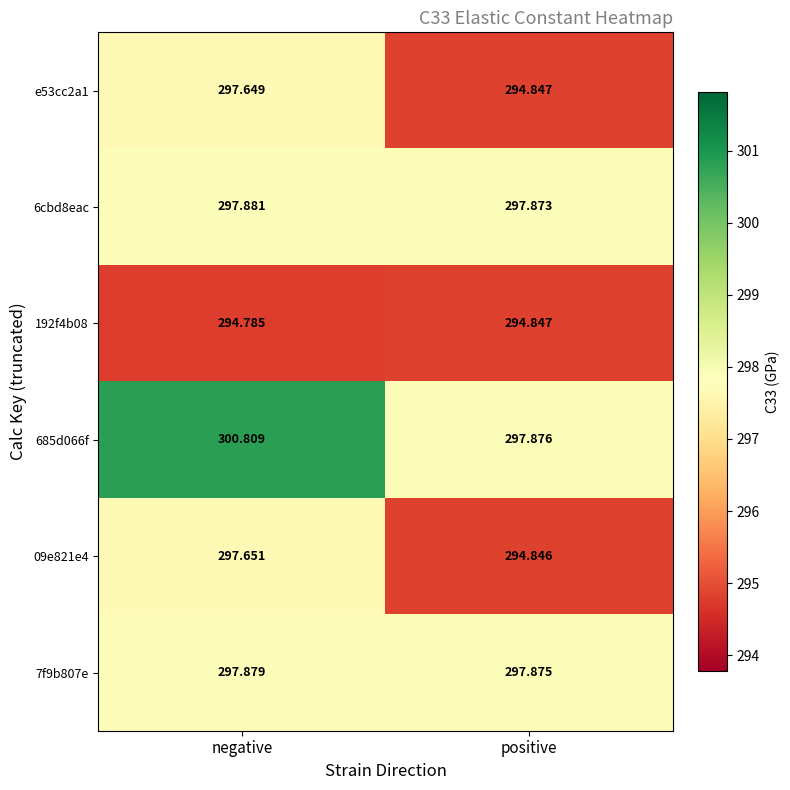

At which label does 685d066f first exceed 300?

negative